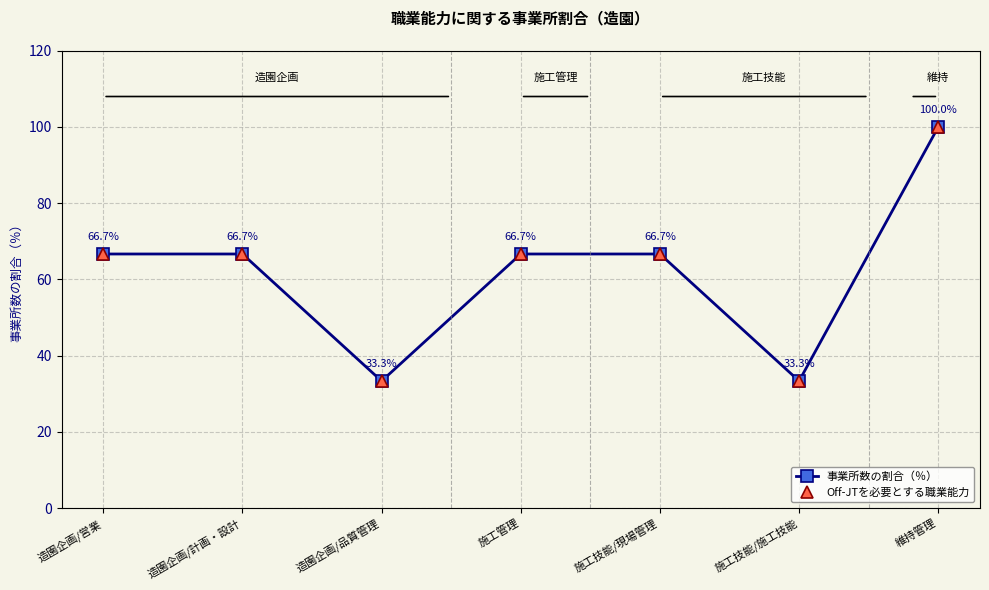

True or false: Off-JTを必要とする職業能力 and 事業所数の割合（％） intersect in this chart.

False